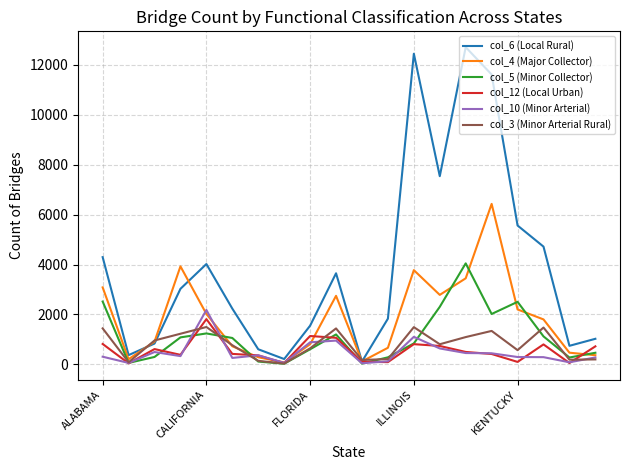

Which series has the largest total across all categories?

col_6 (Local Rural)